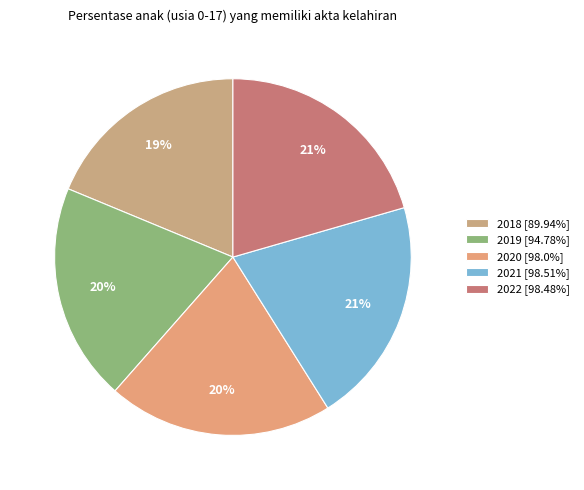

Which category has the biggest portion of the pie?

2021